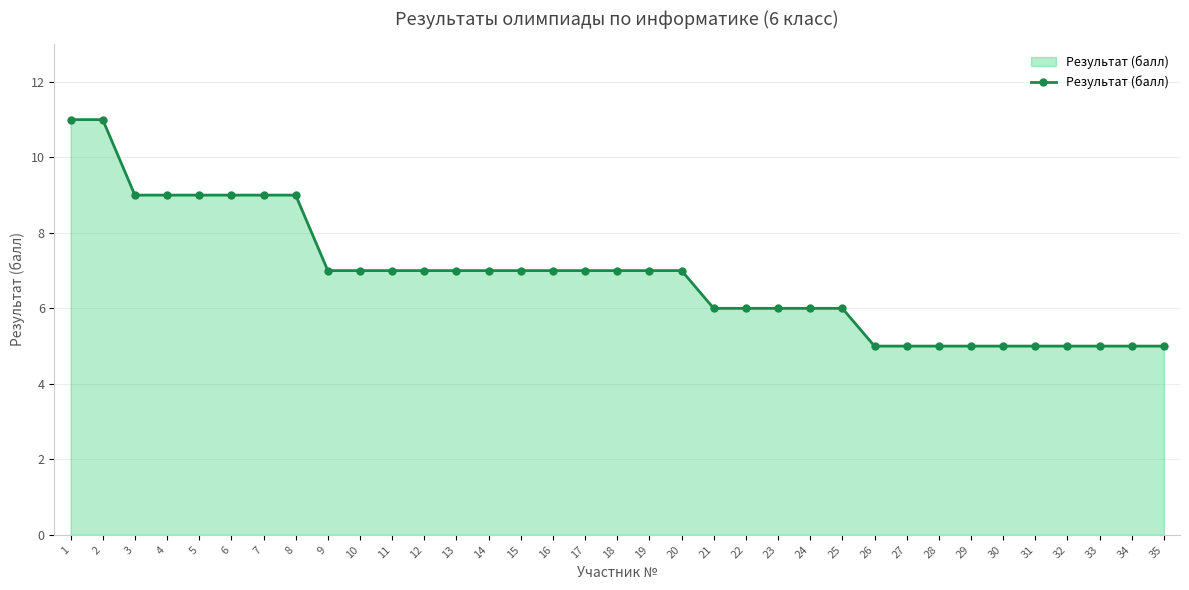

The chart shows a value of 10 at 14. True or false?

False